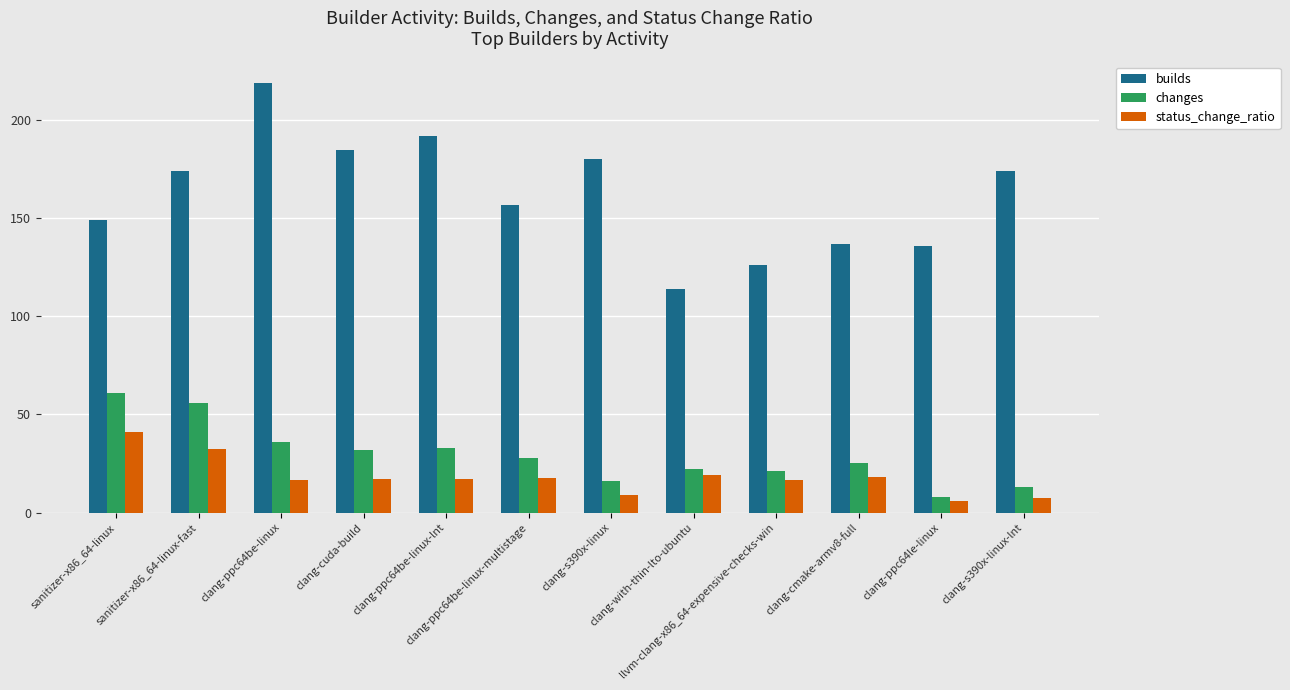

How many bars are there in total?

36